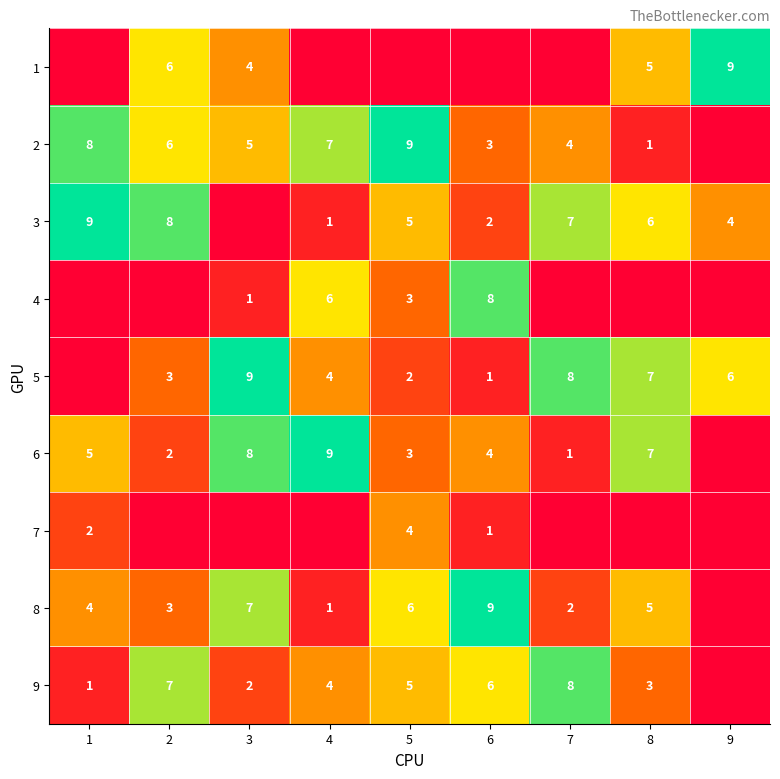

What is the spread (max minus min) of values at 5?

9